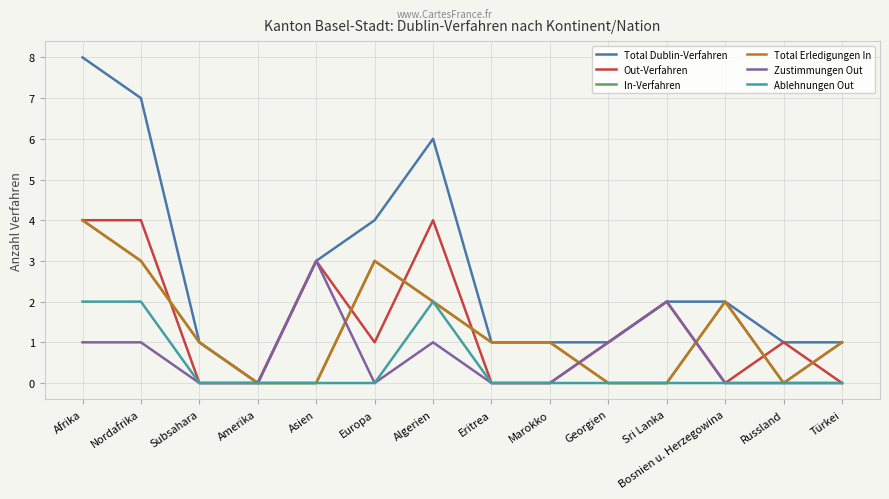

How many lines are shown in the chart?

6